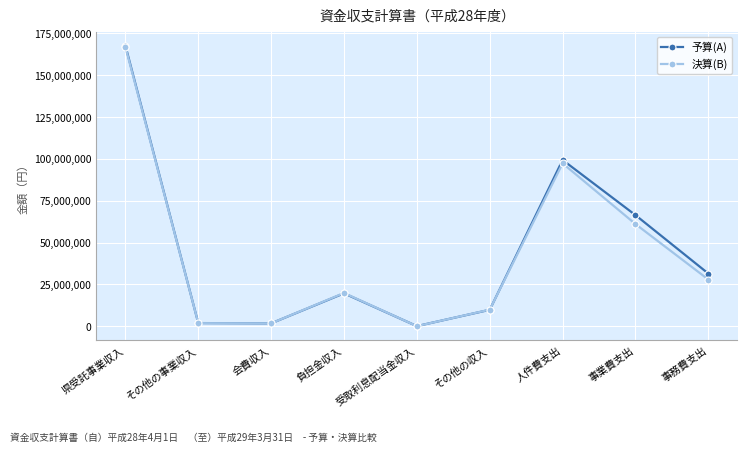

What is the maximum value shown in the chart?

167717000